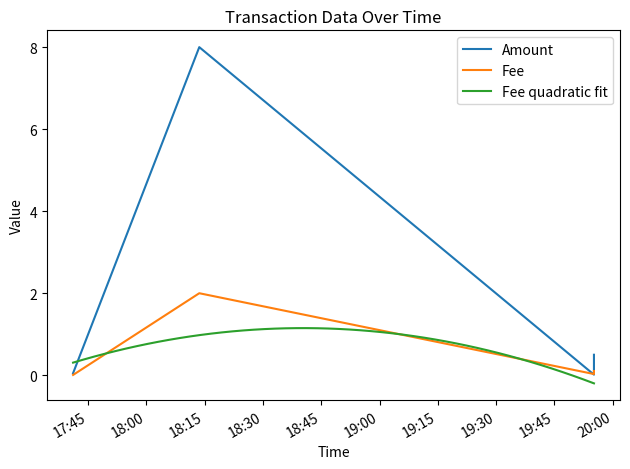

Is it true that Amount equals 8.0 at 2021-05-01 18:13:36?

True